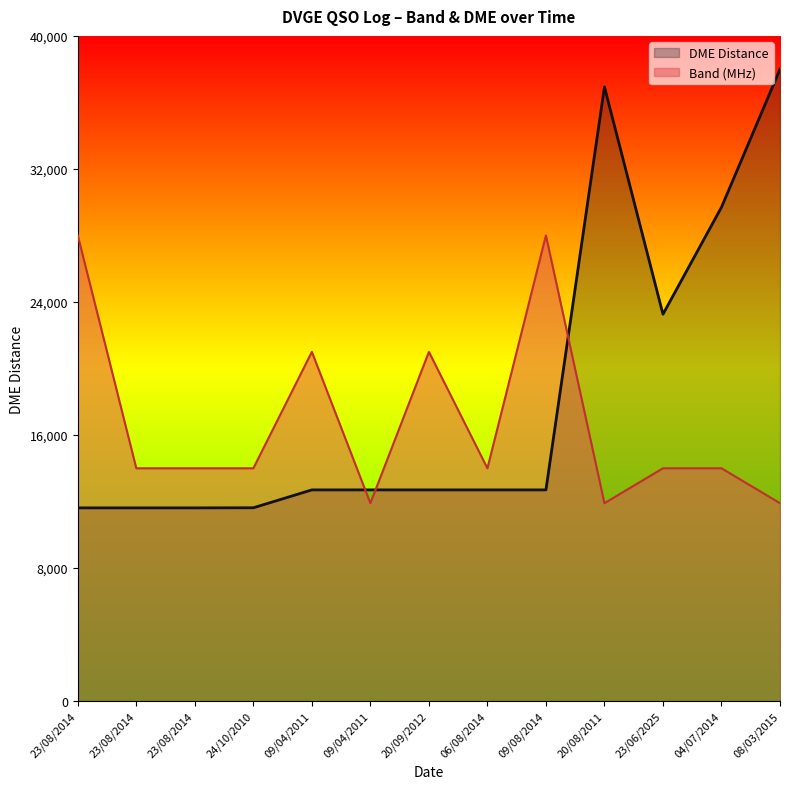

Reading left to right, what are all the values shown in this chart?

QSO Count by Band: 23/08/2014=28000.0	23/08/2014=14000.0	23/08/2014=14000.0	24/10/2010=14000.0	09/04/2011=21000.0	09/04/2011=11900.0	20/09/2012=21000.0	06/08/2014=14000.0	09/08/2014=28000.0	20/08/2011=11900.0	23/06/2025=14000.0	04/07/2014=14000.0	08/03/2015=11900.0
DME Distance: 23/08/2014=11619.2	23/08/2014=11619.2	23/08/2014=11619.2	24/10/2010=11625.5	09/04/2011=12700.4	09/04/2011=12700.4	20/09/2012=12700.4	06/08/2014=12700.4	09/08/2014=12700.4	20/08/2011=36934.6	23/06/2025=23263.7	04/07/2014=29700.4	08/03/2015=38000.0